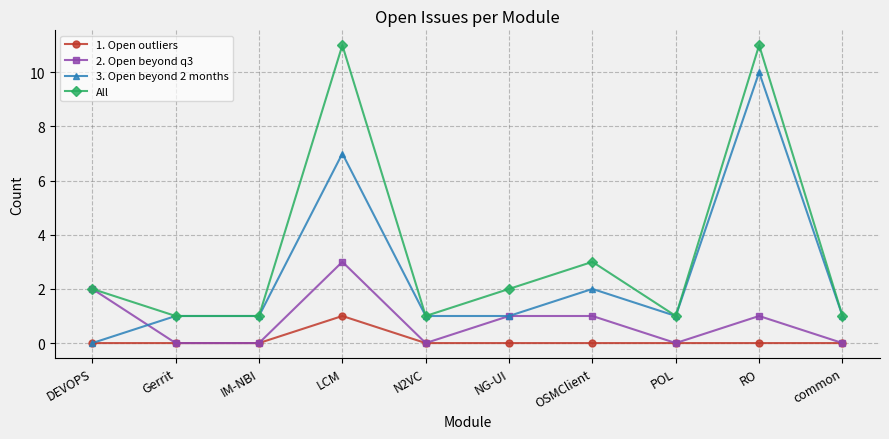

What is the minimum value for All?

1